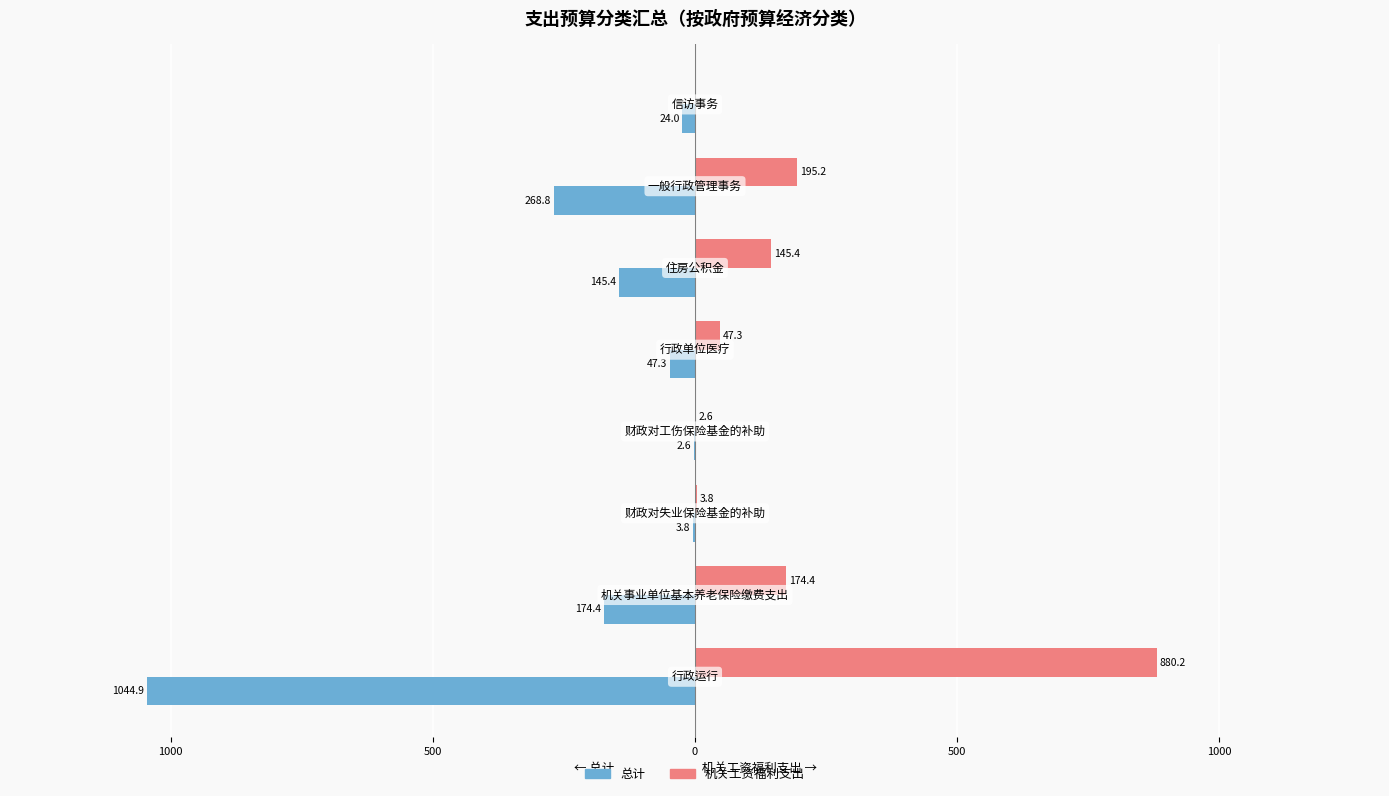

What are all the series names shown in the legend?

总计, 机关工资福利支出